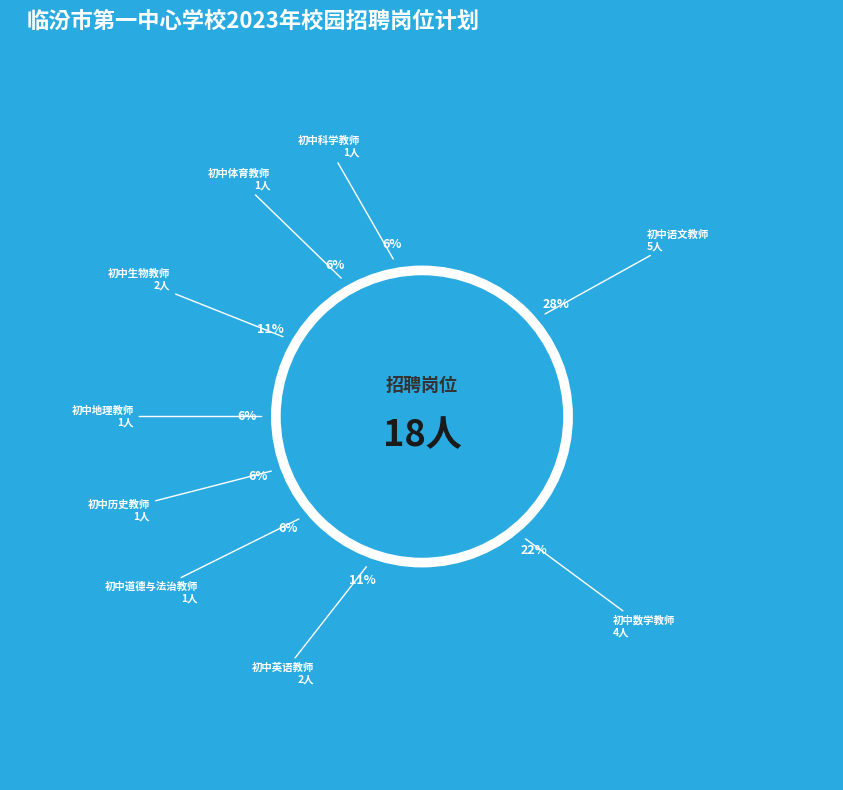

What is the total percentage of 初中科学教师 and 初中数学教师?

27.8%